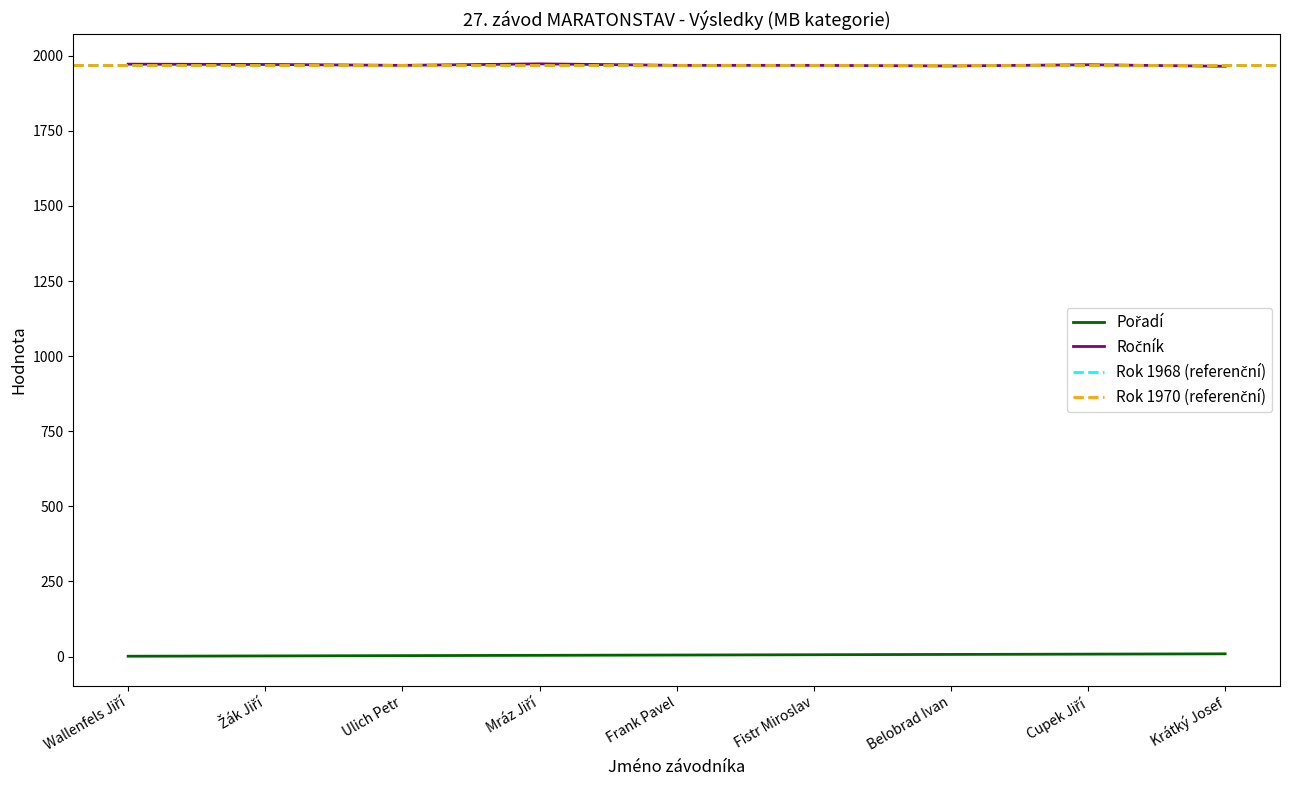

Which series changed the most between Frank Pavel and Belobrad Ivan?

Pořadí